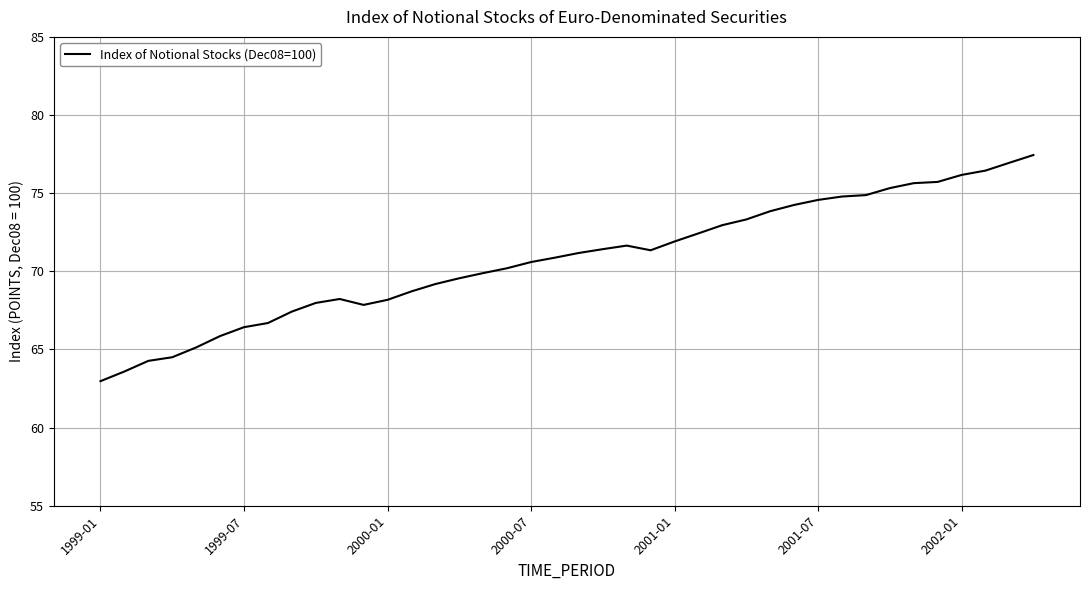

What is the difference between the maximum and minimum values?

14.5